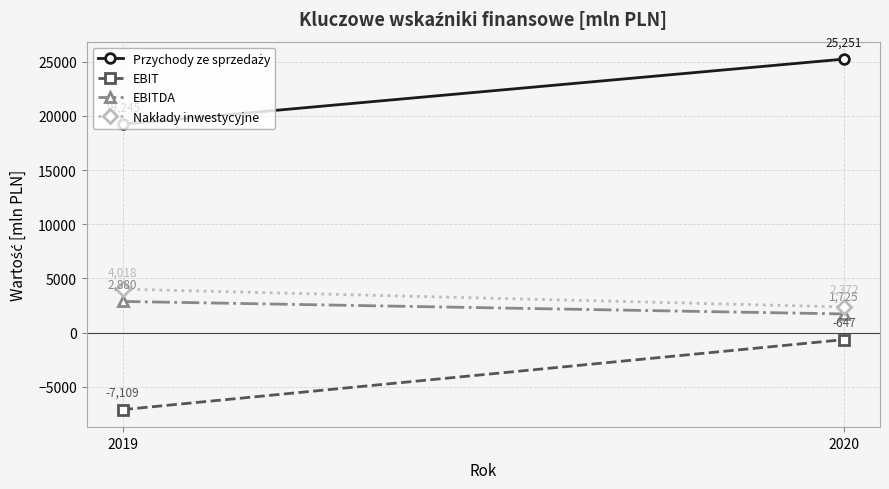

Which series has the widest spread of values?

EBIT